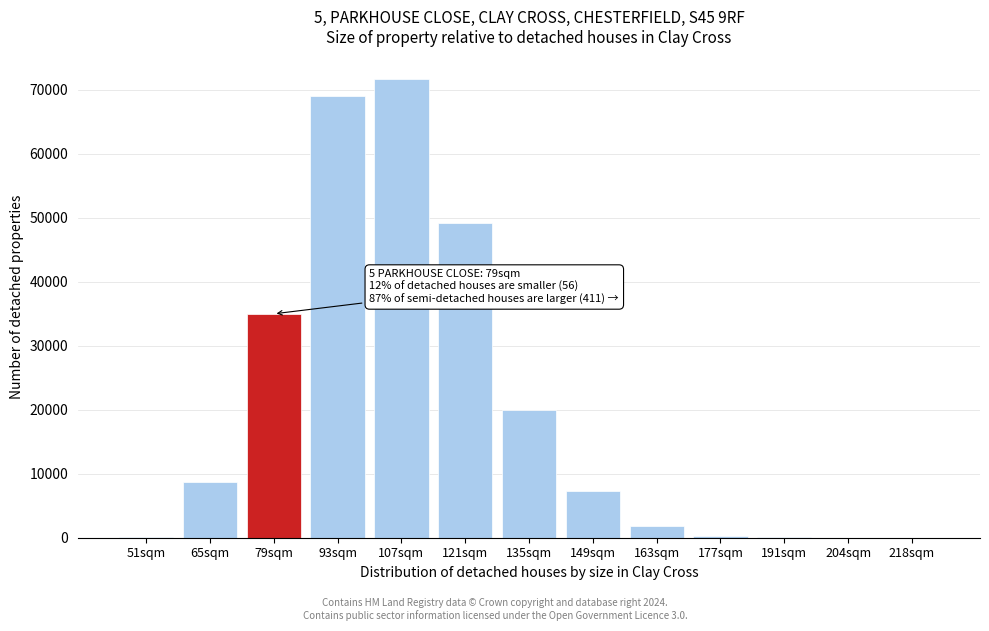

Which category has the highest value across all series?

107sqm